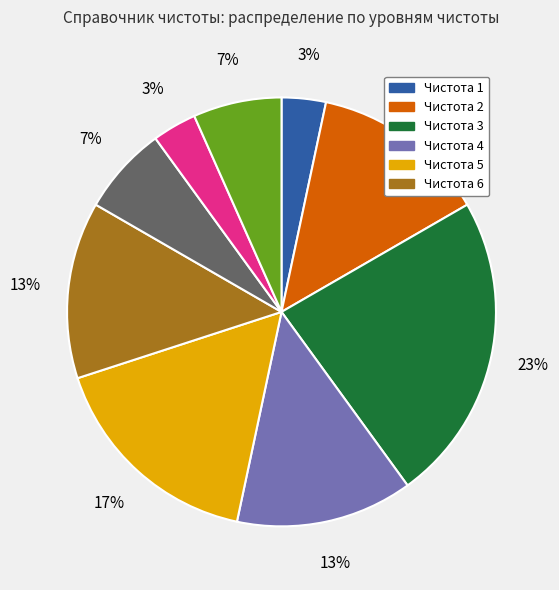

To the nearest percent, what is the average slice percentage?

11%